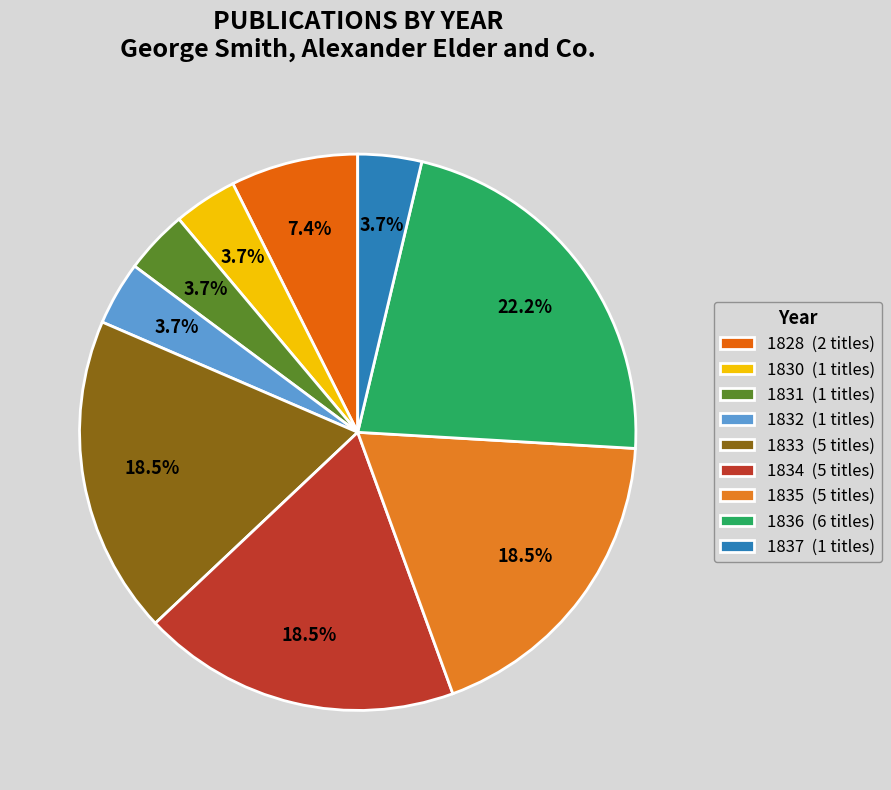

Is there any slice that represents more than half of the pie?

No